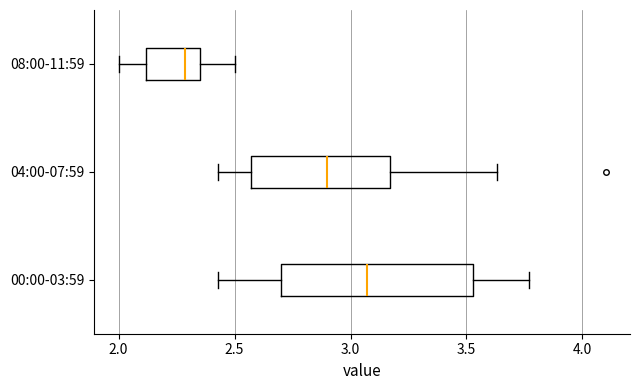

Reading bottom to top, transcribe this box plot: for each box, give where its median line is, the range the box spans, and where its two whiskers end, as read against the x-axis. The values are not printed on the chart, so give them approximately, as read against the axis.

00:00-03:59: median 3.05, box 2.70 to 3.55, whiskers 2.45 to 3.75
04:00-07:59: median 2.90, box 2.55 to 3.15, whiskers 2.45 to 3.65
08:00-11:59: median 2.30, box 2.10 to 2.35, whiskers 2.00 to 2.50